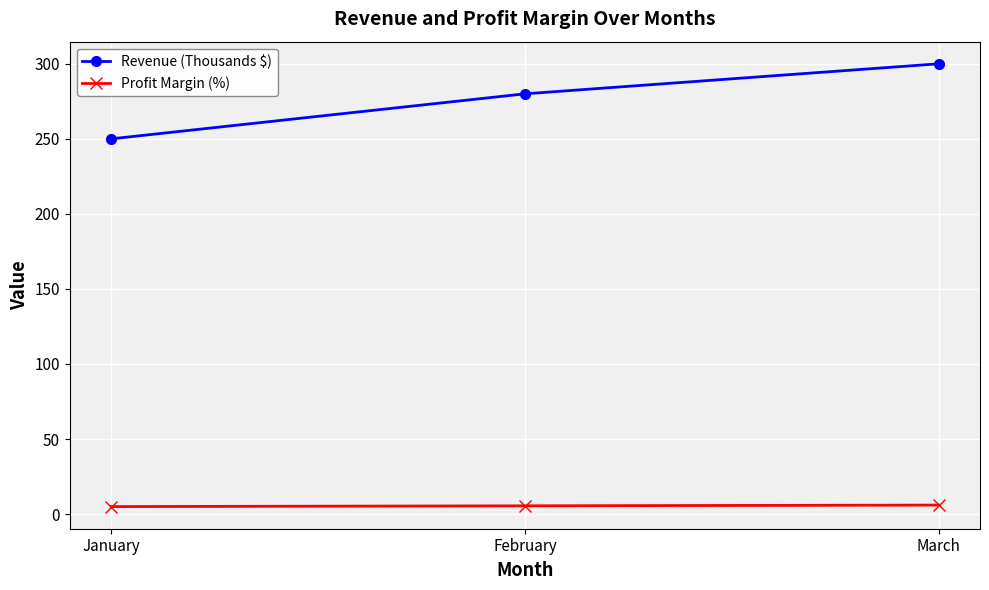

Is the value of Profit Margin (%) at February greater than the value of Revenue (Thousands $) at February?

No